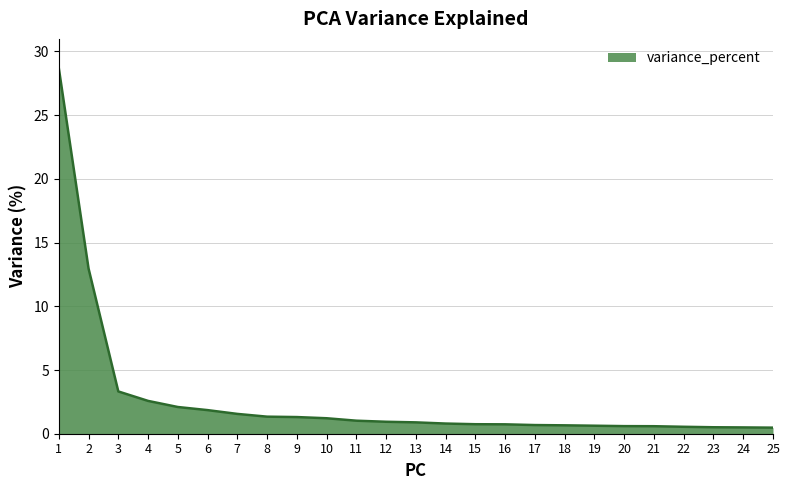

What value does the data have at 10?

1.2